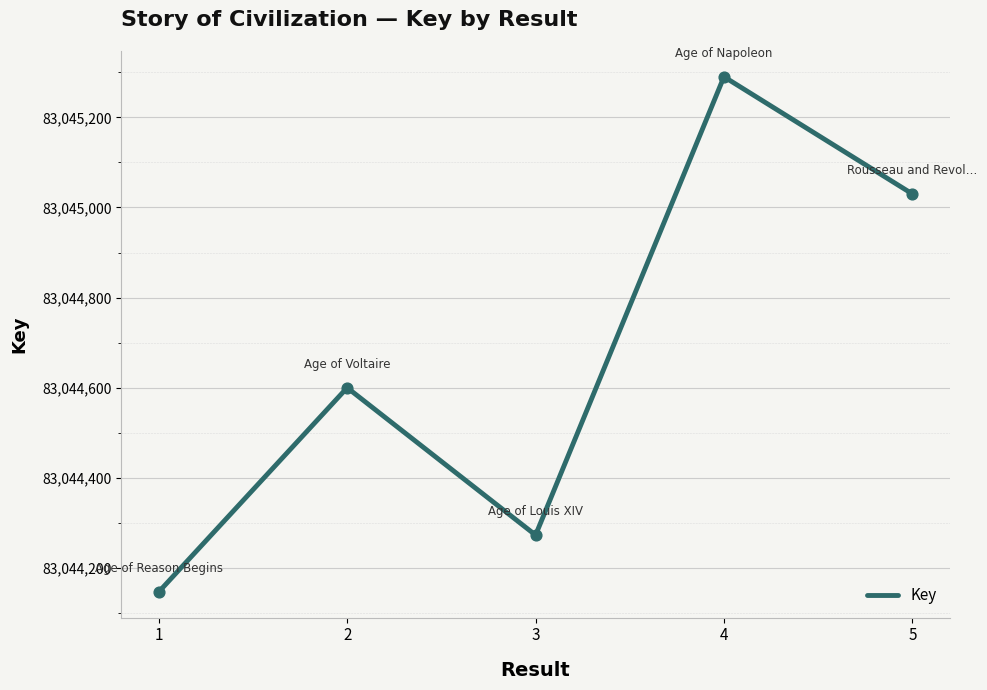

What is the change in value from 2 to 4?

+690